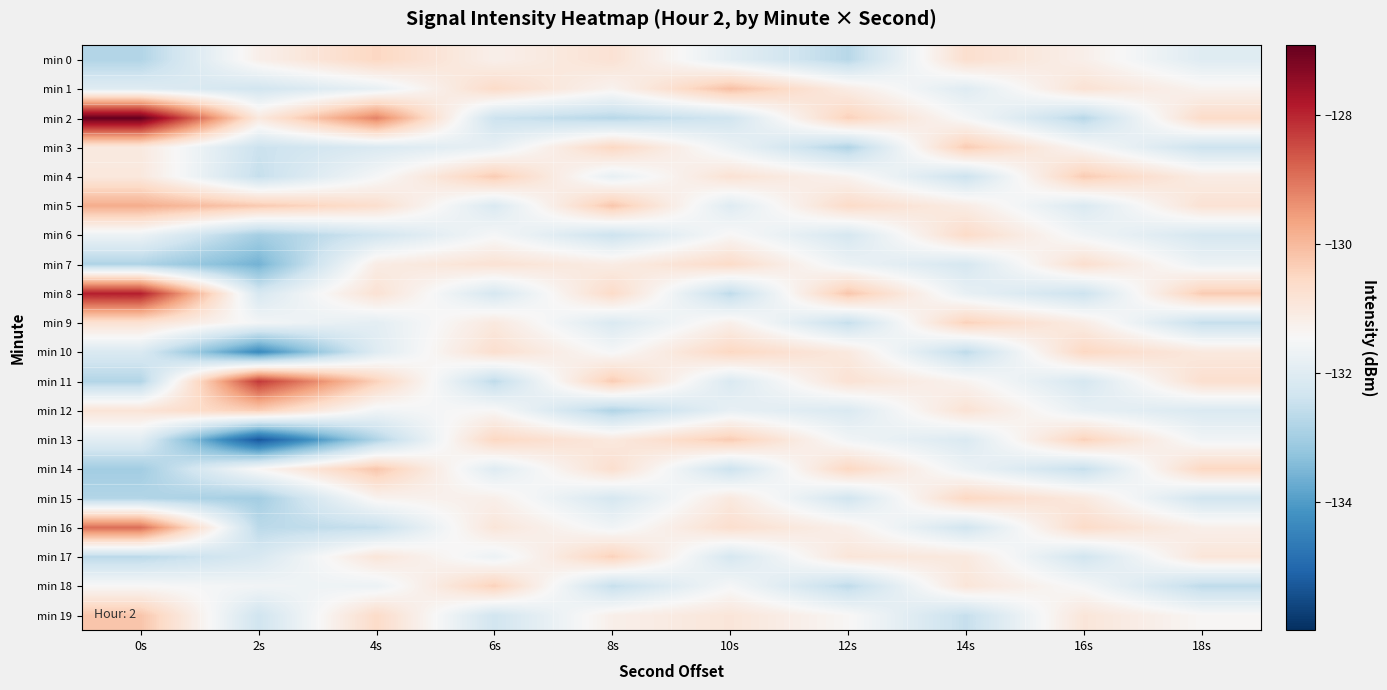

Which series has the largest total across all categories?

min 5